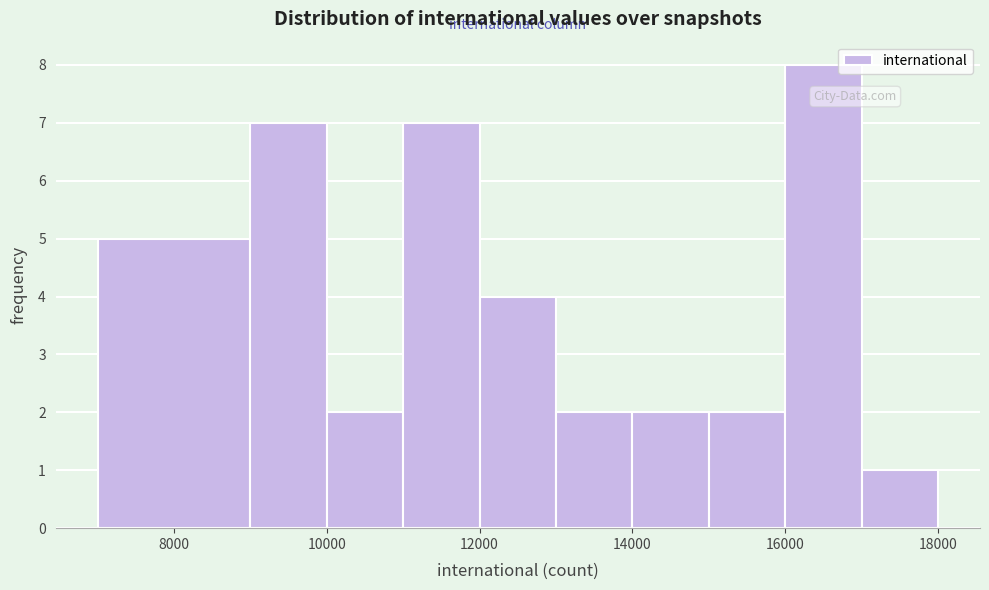

Reading left to right, transcribe this chart: for each bar, give the range it covers on the x-axis and its height. The values are not printed on the chart, so give them approximately, as read against the axis.

7000 to 9000: 5
9000 to 10000: 7
10000 to 11000: 2
11000 to 12000: 7
12000 to 13000: 4
13000 to 14000: 2
14000 to 15000: 2
15000 to 16000: 2
16000 to 17000: 8
17000 to 18000: 1